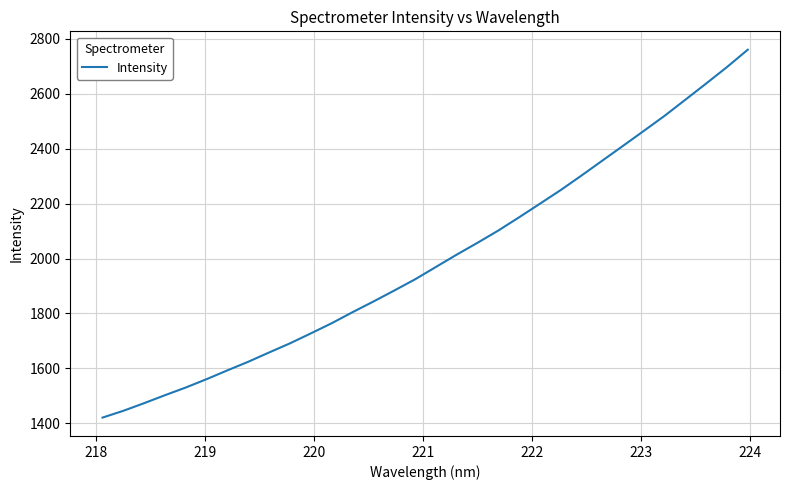

What is the smallest value displayed?

1420.9